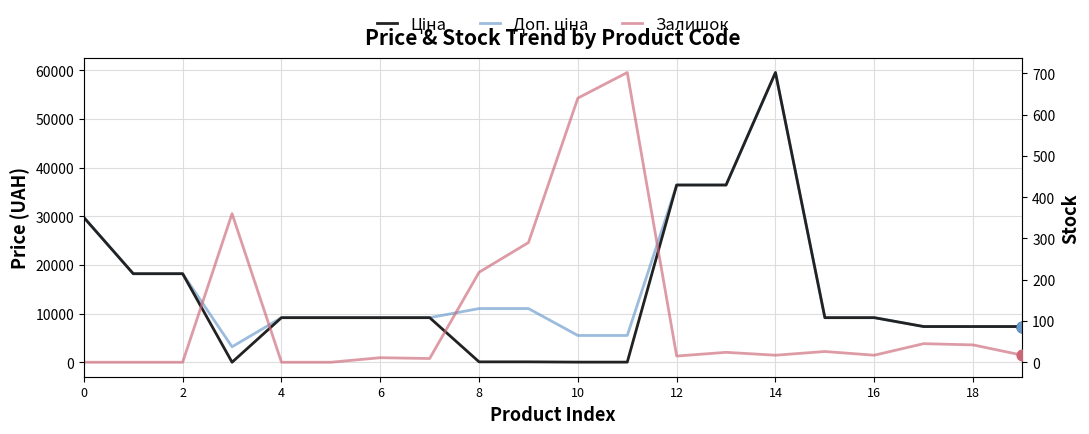

Which series has the largest total across all categories?

Доп. ціна